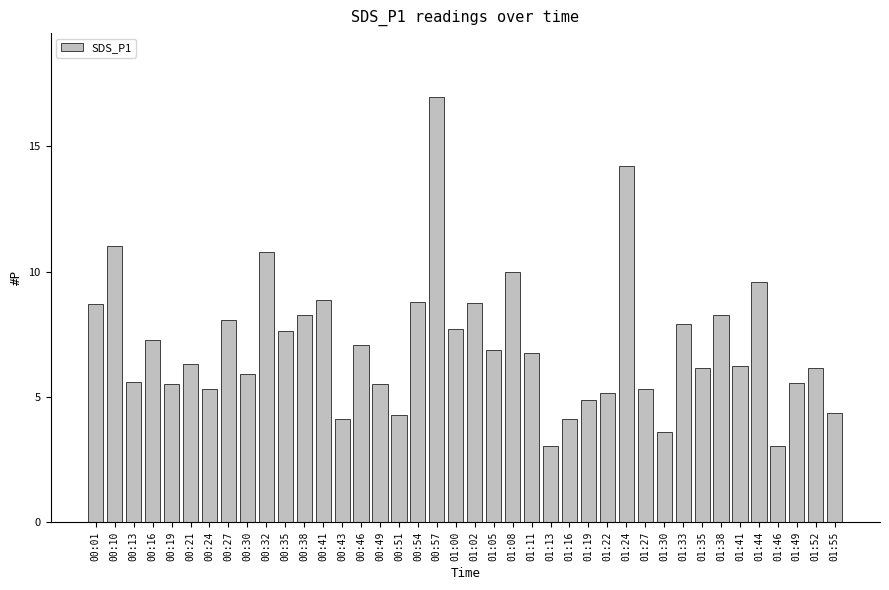

How many data points does each series have?

40